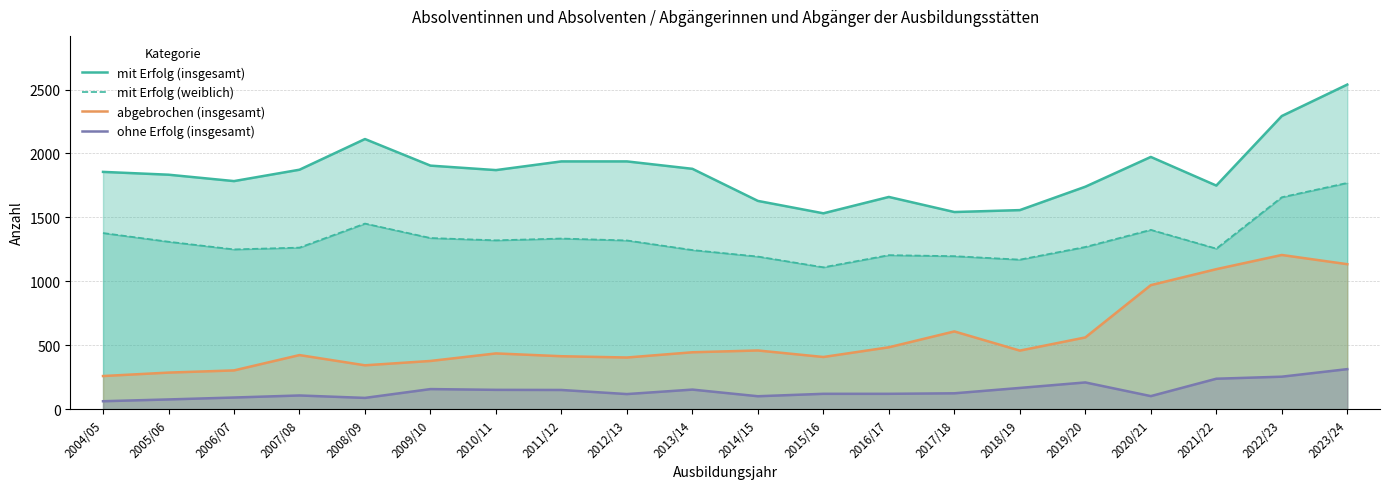

At which label does mit Erfolg (insgesamt) reach its peak?

2023/24